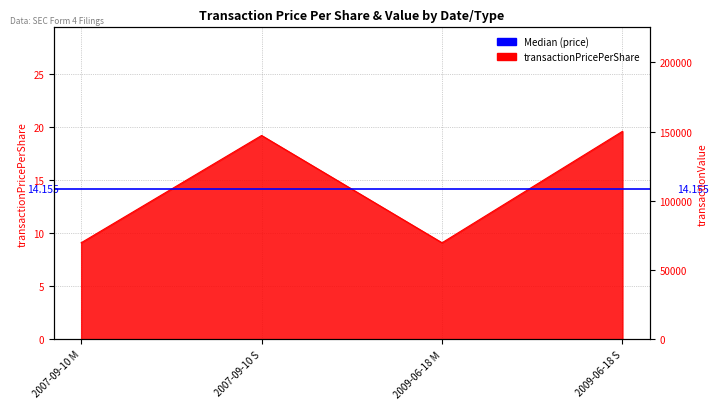

What is the value of the 3rd point from the left?

9.1